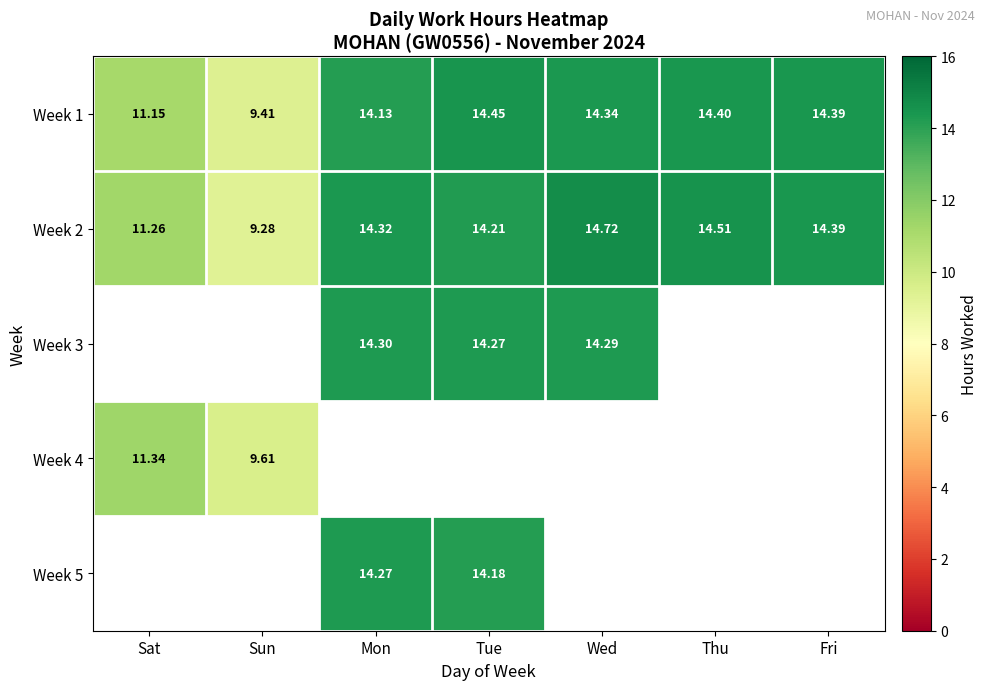

At which label does Week 2 reach its minimum?

Sun